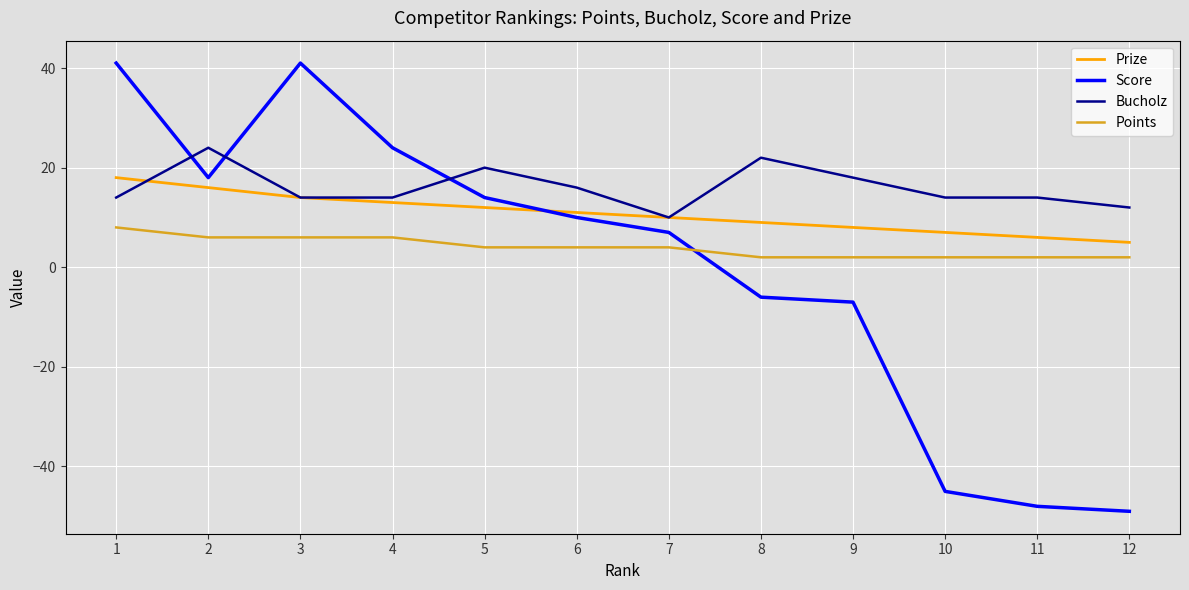

How many lines are shown in the chart?

4